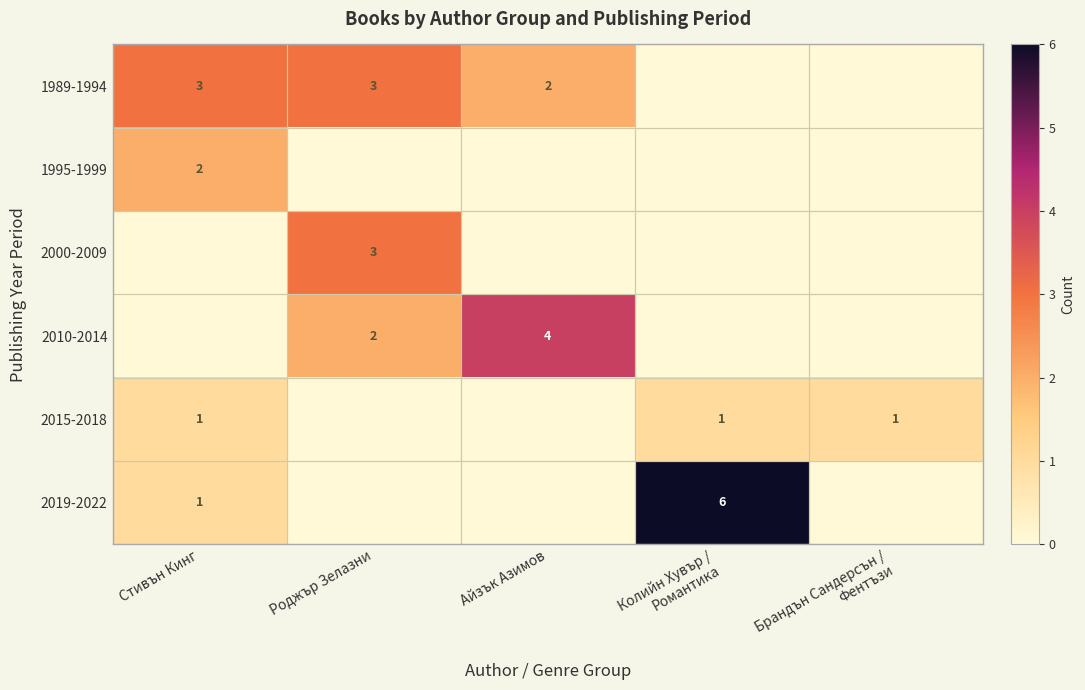

How many values in 1995-1999 are above zero?

1